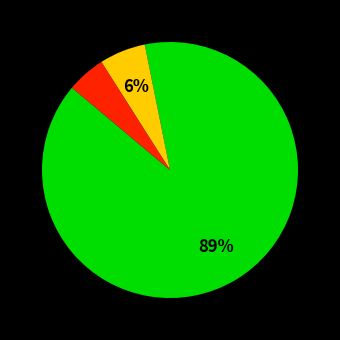

Count the number of slices in the pie.

3